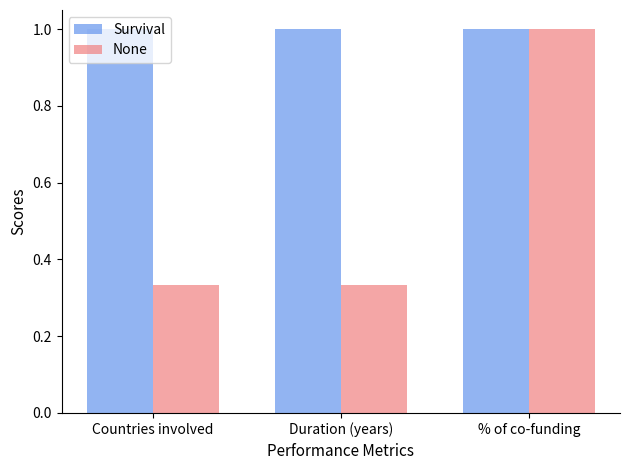

At how many categories does at least one series exceed 0?

3